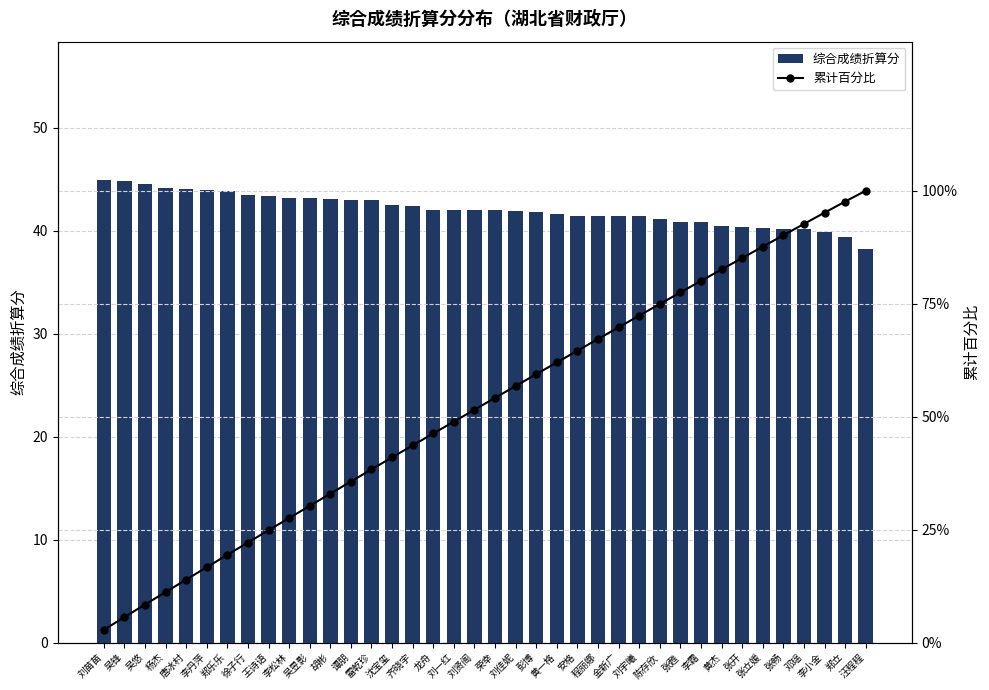

At which category is the sum across all series the highest?

汪程程